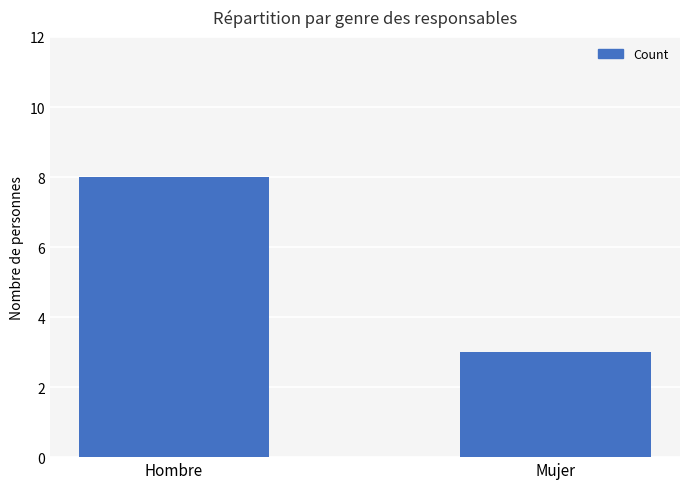

Which label corresponds to the largest value in the chart?

Hombre